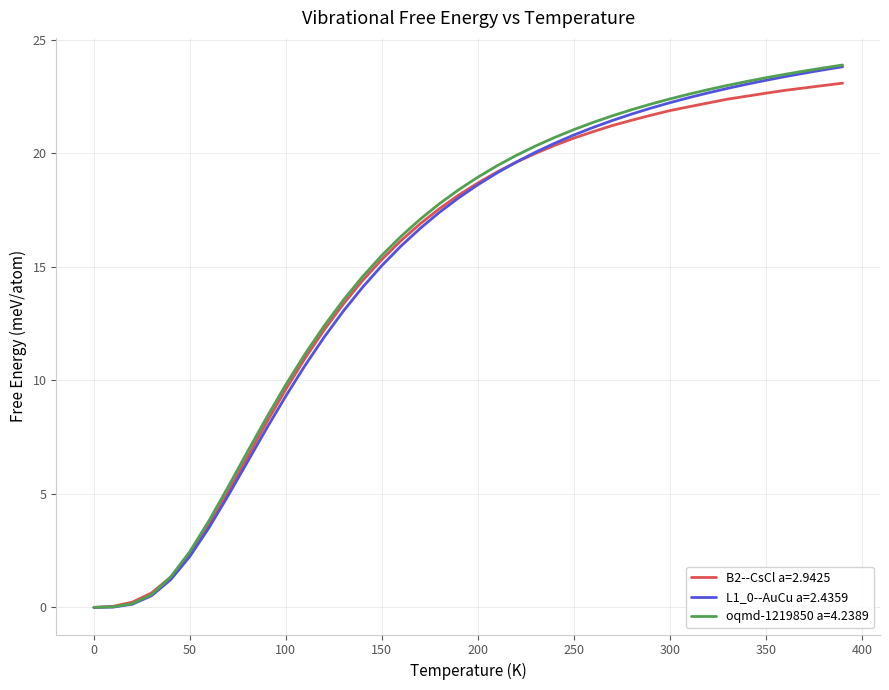

What is the maximum value shown in the chart?

23.9